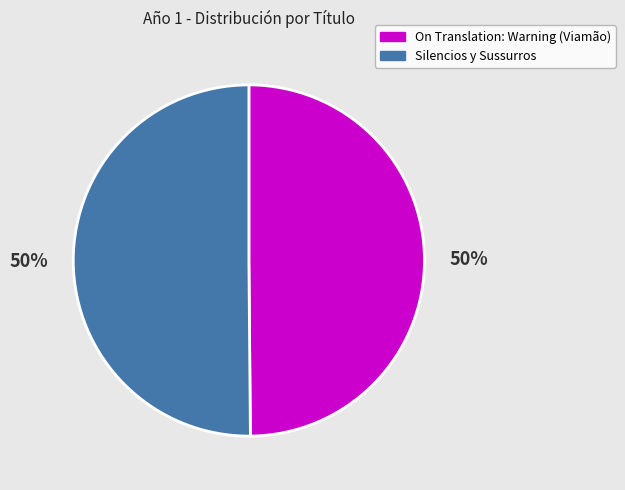

Approximately how many times larger is the value at On Translation: Warning (Viamão) compared to Silencios y Sussurros?

1.0